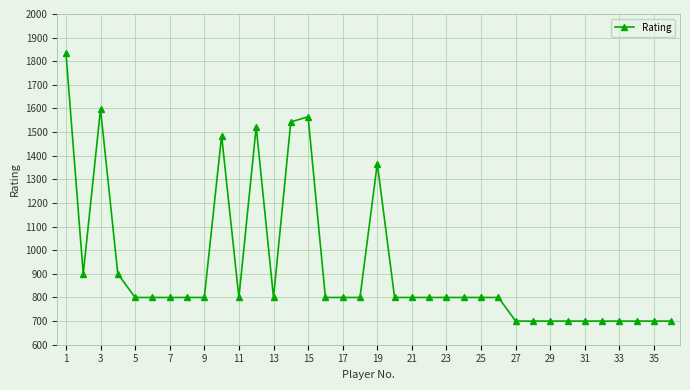

Reading right to left, extract all data points from this chart.

700	700	700	700	700	700	700	700	700	700	800	800	800	800	800	800	800	1367	800	800	800	1565	1543	800	1522	800	1485	800	800	800	800	800	900	1597	900	1836